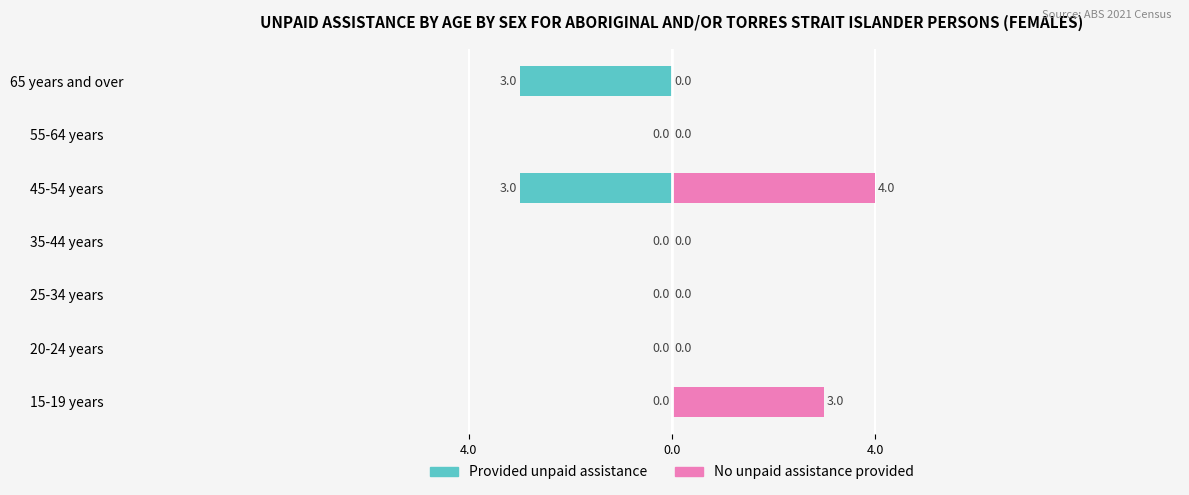

What is the smallest value displayed?

-3